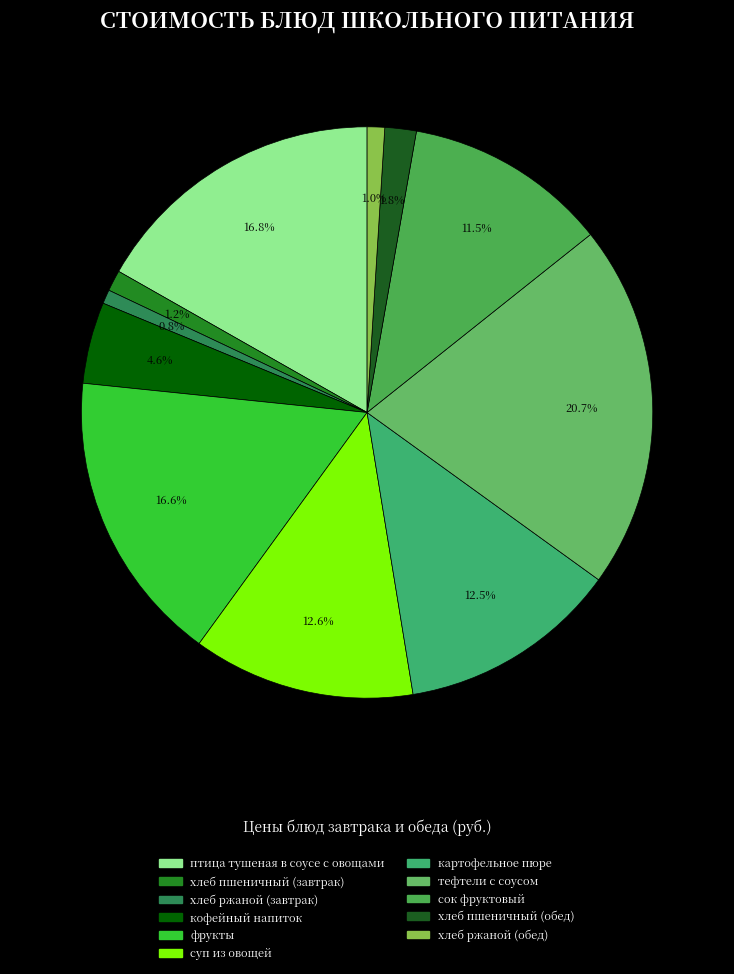

To the nearest percent, what is the average slice percentage?

9%